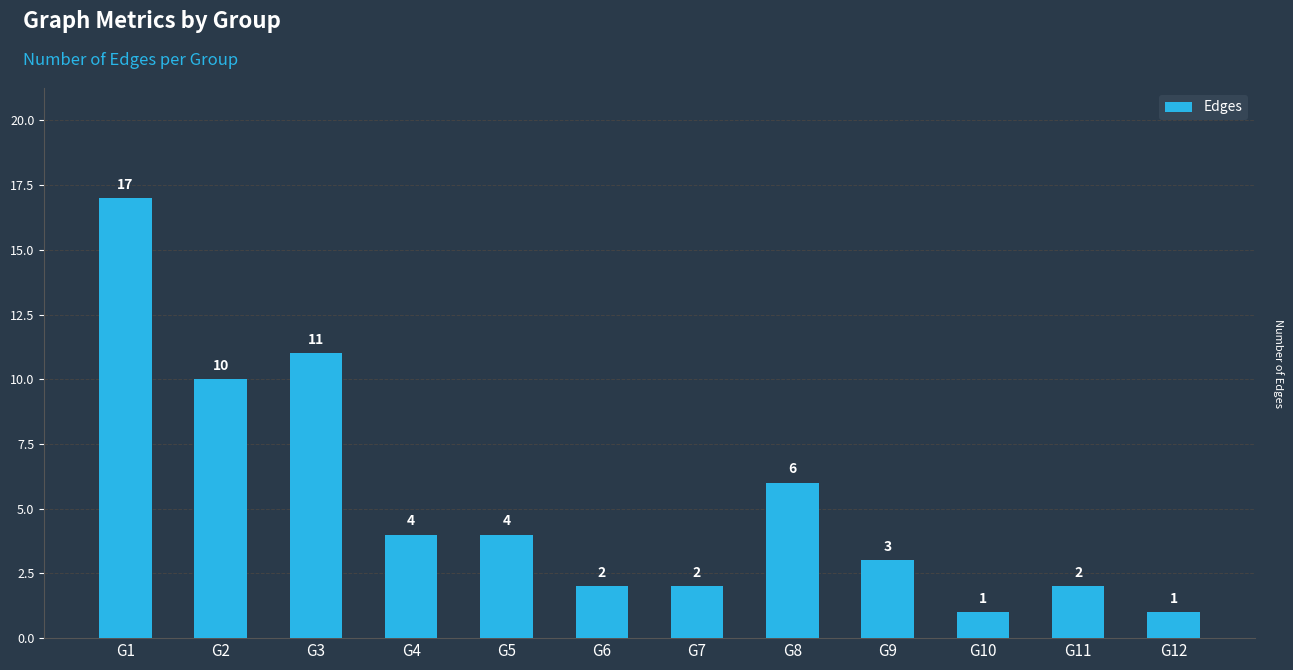

What is the change in value from G7 to G12?

-1